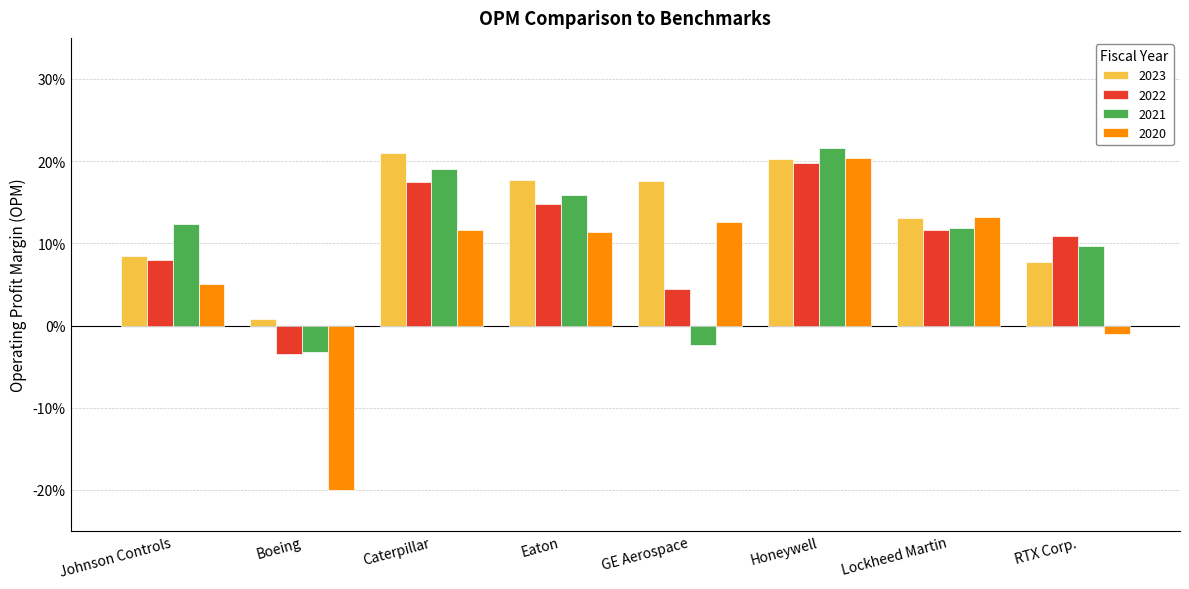

Which has a higher value, Eaton or RTX Corp.?

Eaton